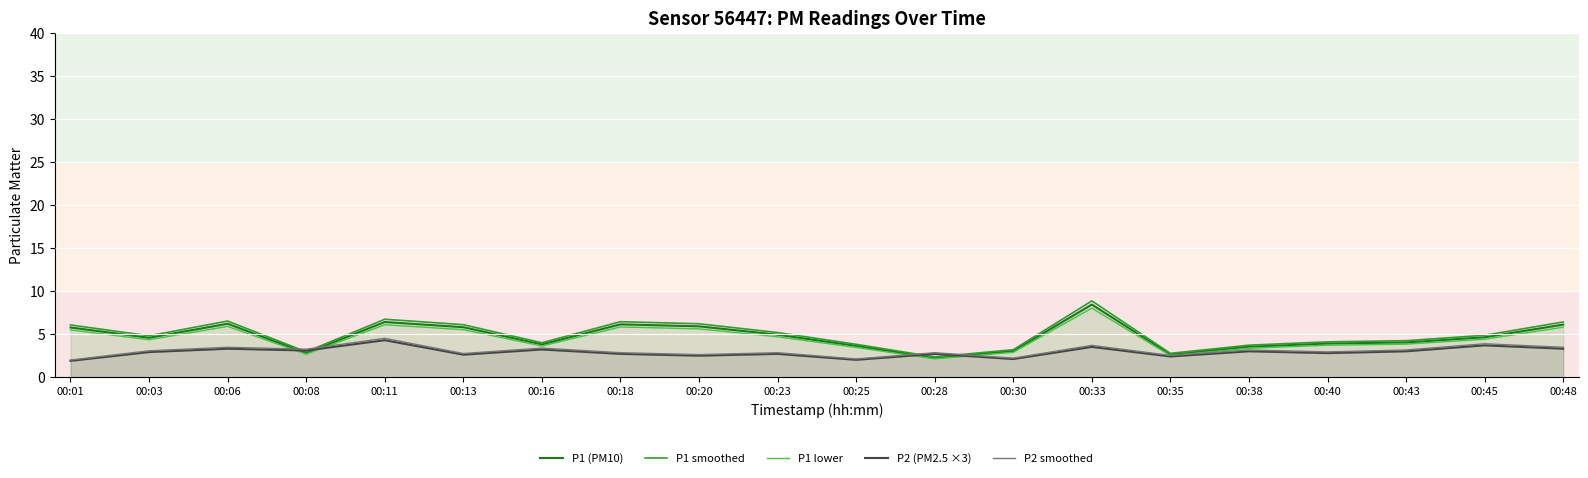

Reading right to left, what are all the values shown in this chart?

P1 (PM10): 6.1	4.6	4.0	3.9	3.5	2.6	8.4	3.0	2.2	3.6	4.9	5.9	6.1	3.8	5.8	6.4	2.8	6.2	4.6	5.8
P1 smoothed: 6.4	4.9	4.2	4.1	3.7	2.8	8.9	3.2	2.3	3.8	5.2	6.2	6.4	4.0	6.1	6.7	2.9	6.5	4.8	6.1
P1 lower: 5.8	4.4	3.8	3.7	3.4	2.5	8.0	2.9	2.1	3.4	4.7	5.6	5.8	3.6	5.5	6.1	2.7	5.9	4.3	5.5
P2 (PM2.5 ×3): 3.3	3.7	3.0	2.8	3.0	2.4	3.5	2.1	2.7	2.0	2.7	2.5	2.7	3.2	2.6	4.3	3.1	3.3	2.9	1.9
P2 smoothed: 3.5	3.9	3.2	2.9	3.2	2.5	3.7	2.2	2.8	2.1	2.8	2.6	2.8	3.4	2.7	4.5	3.2	3.5	3.1	2.0